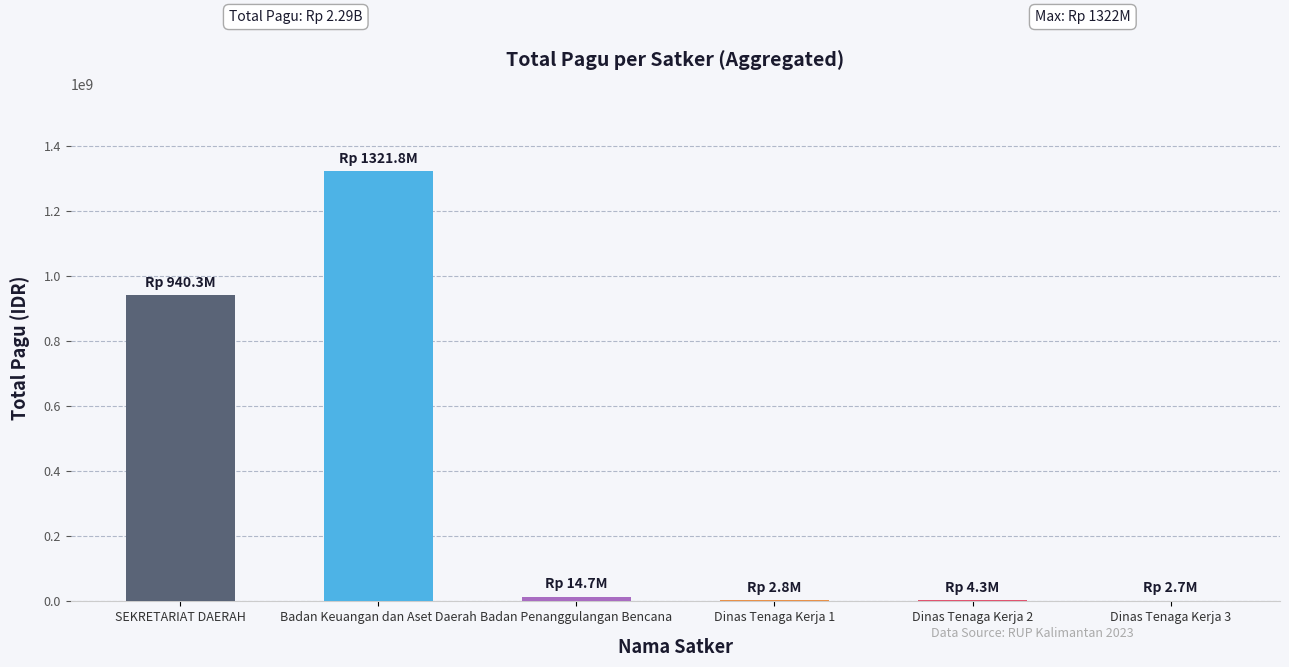

True or false: the data shows 1321794126 at Badan Keuangan dan Aset Daerah.

True